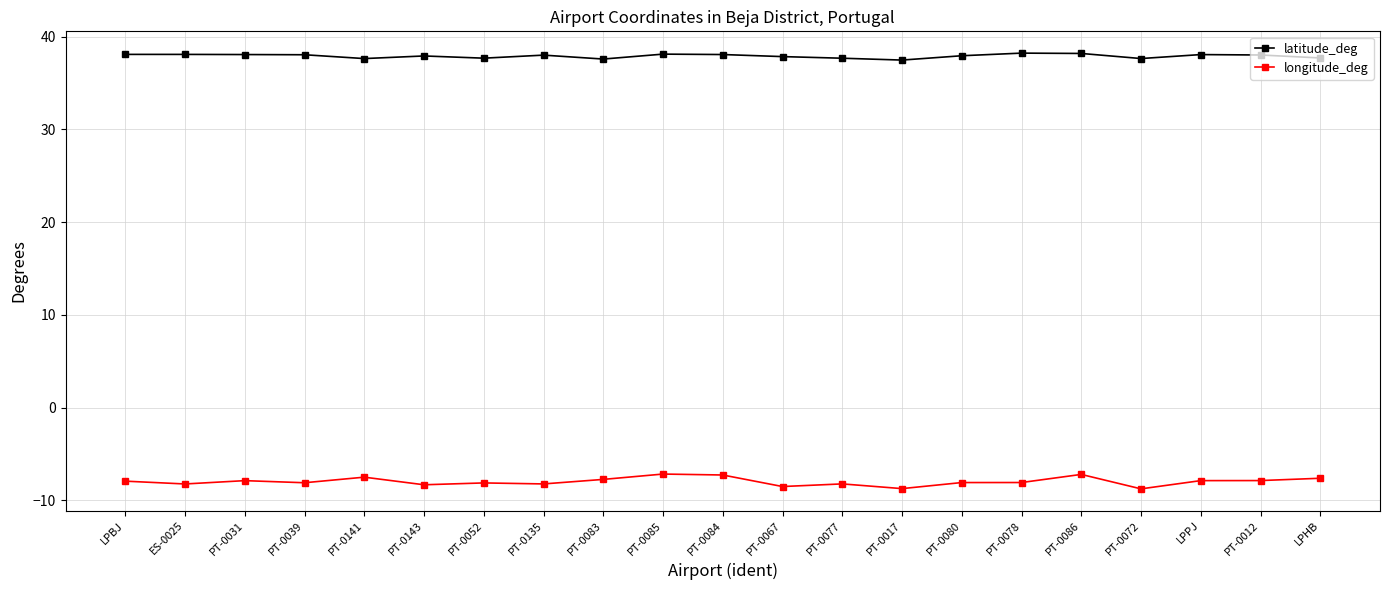

True or false: longitude_deg has a value of -8.5 at PT-0067.

True